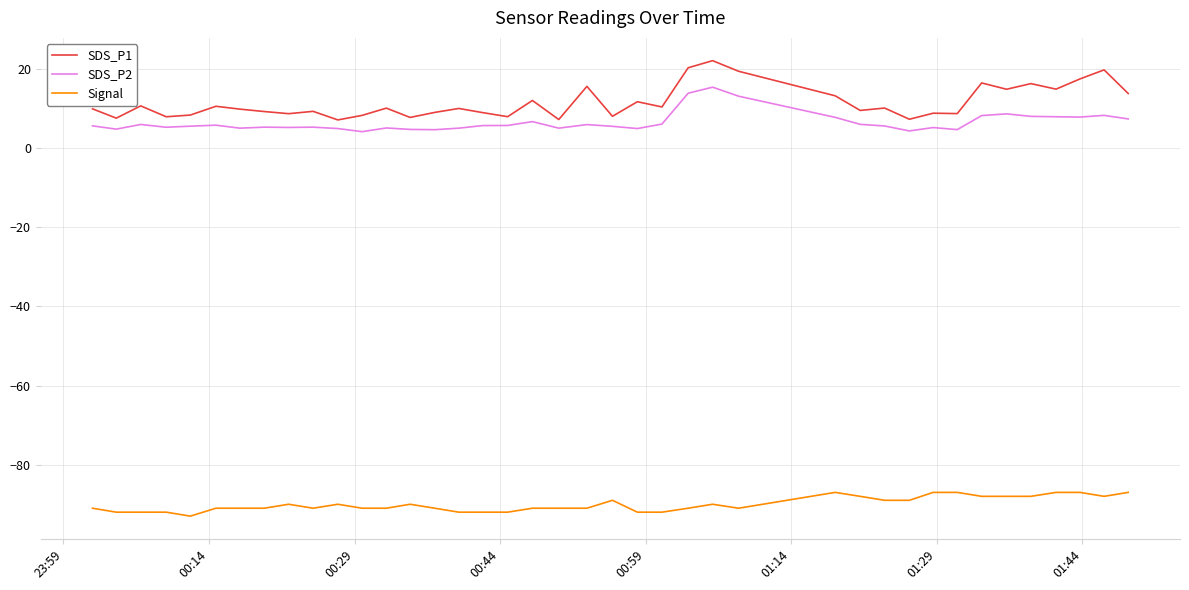

How many categories are shown in the chart?

40